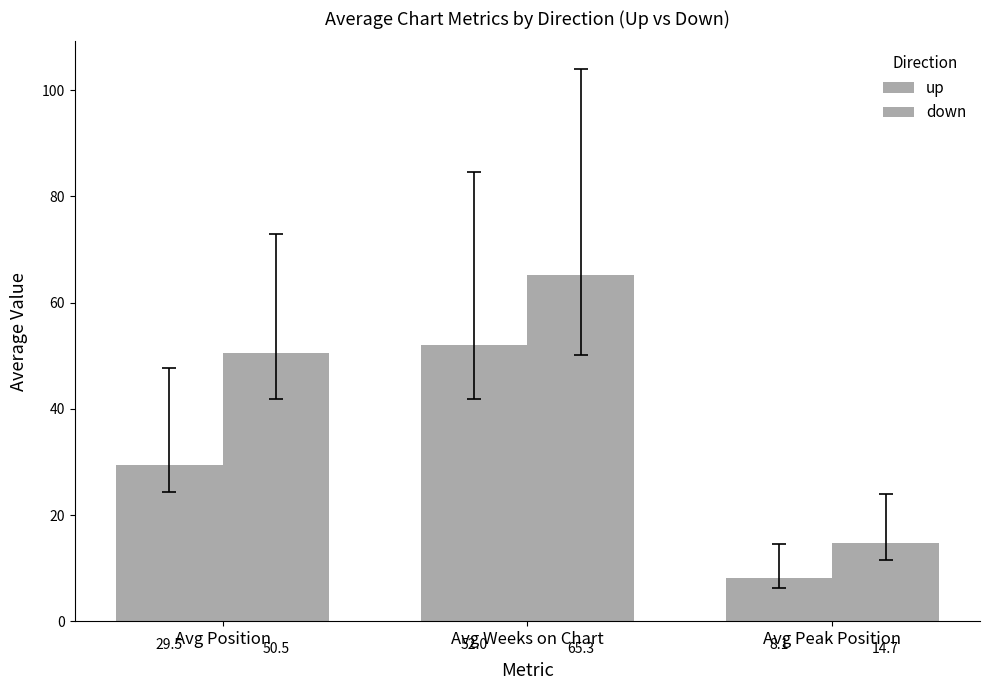

Count the number of categories in the chart.

3